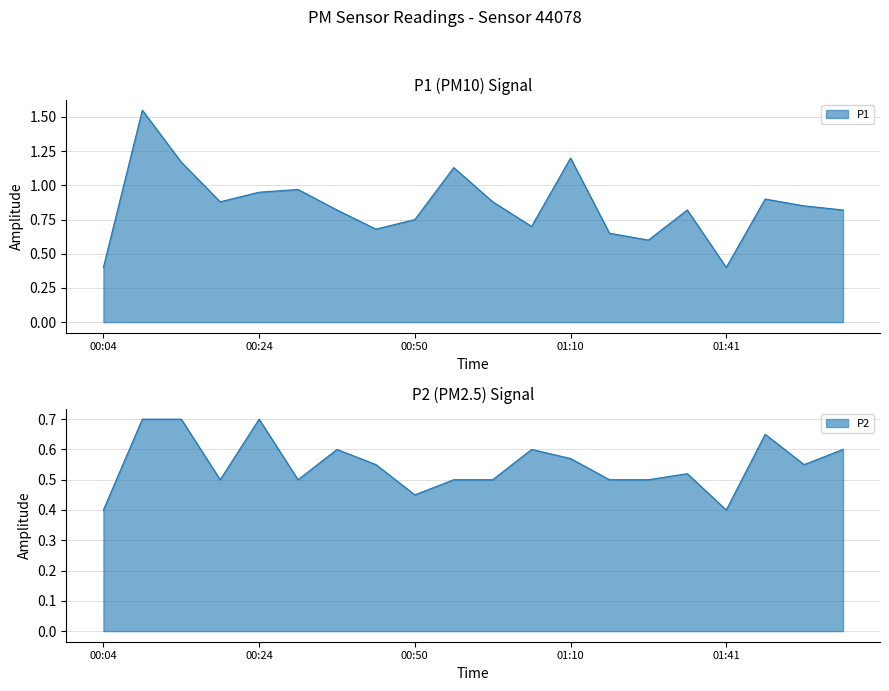

What are all the series names shown in the legend?

P1, P2